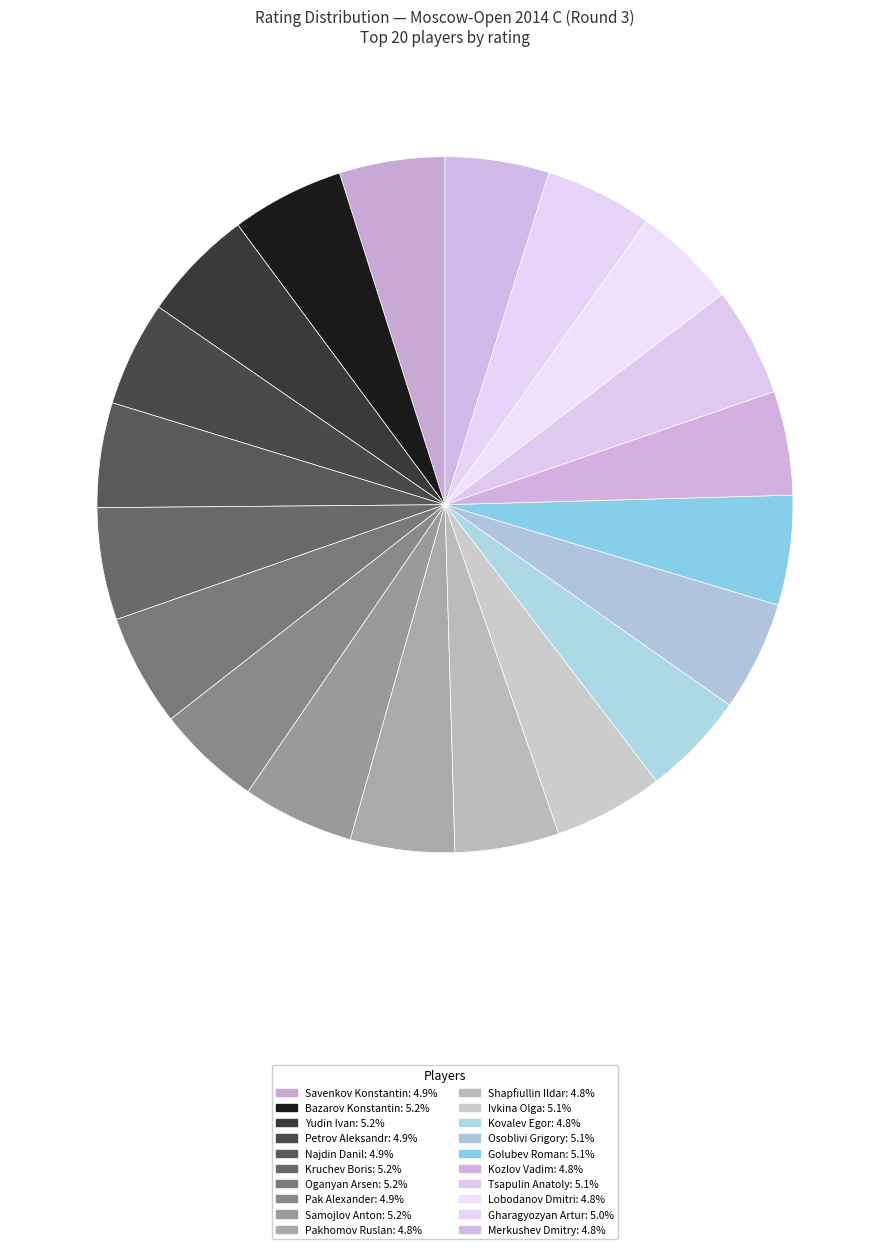

True or false: Merkushev Dmitry accounts for 5% of the total.

True